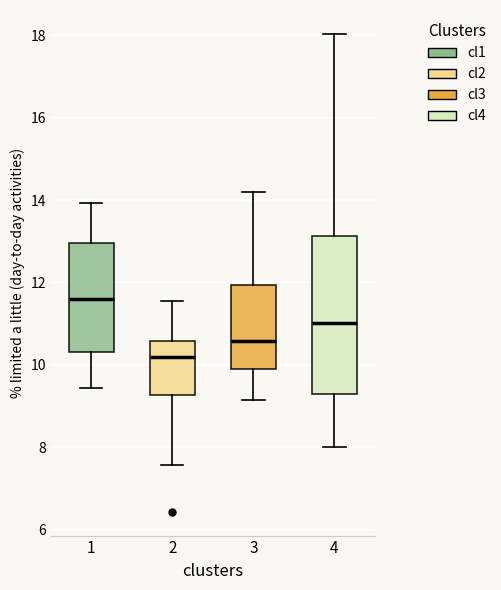

Comparing the boxes themselves (not the whiskers), which one is the tallest?

4